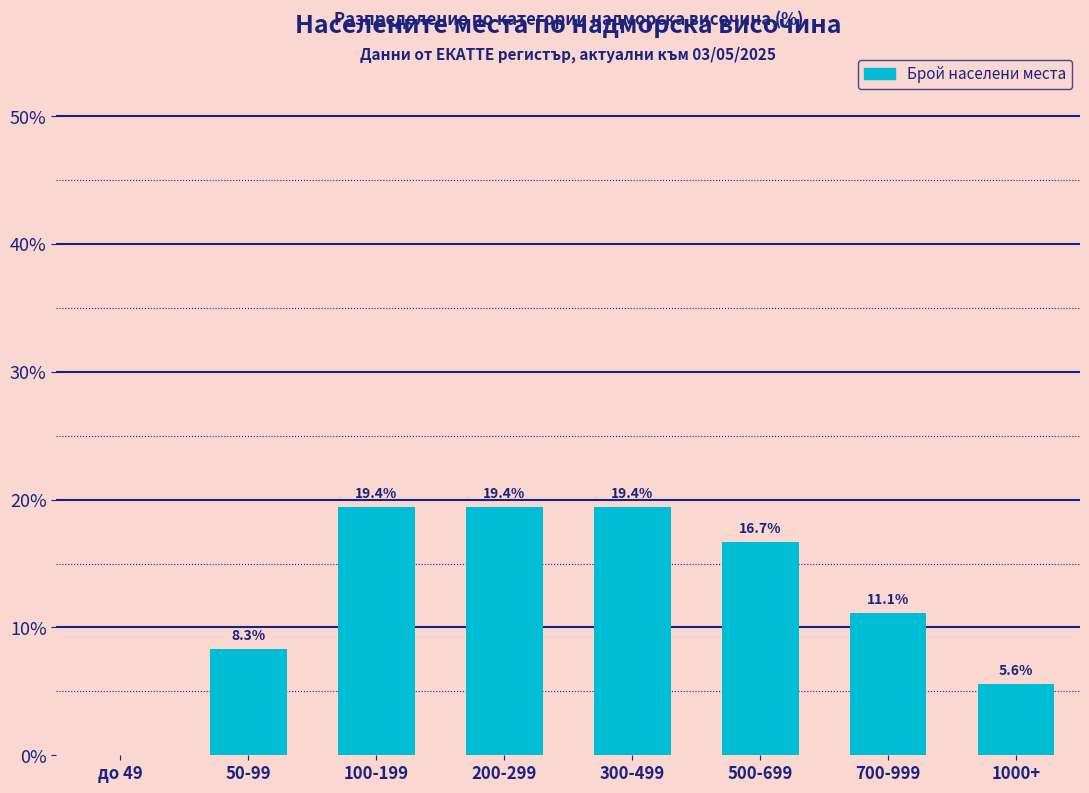

Is it true that the value at 700-999 is 2.6?

False